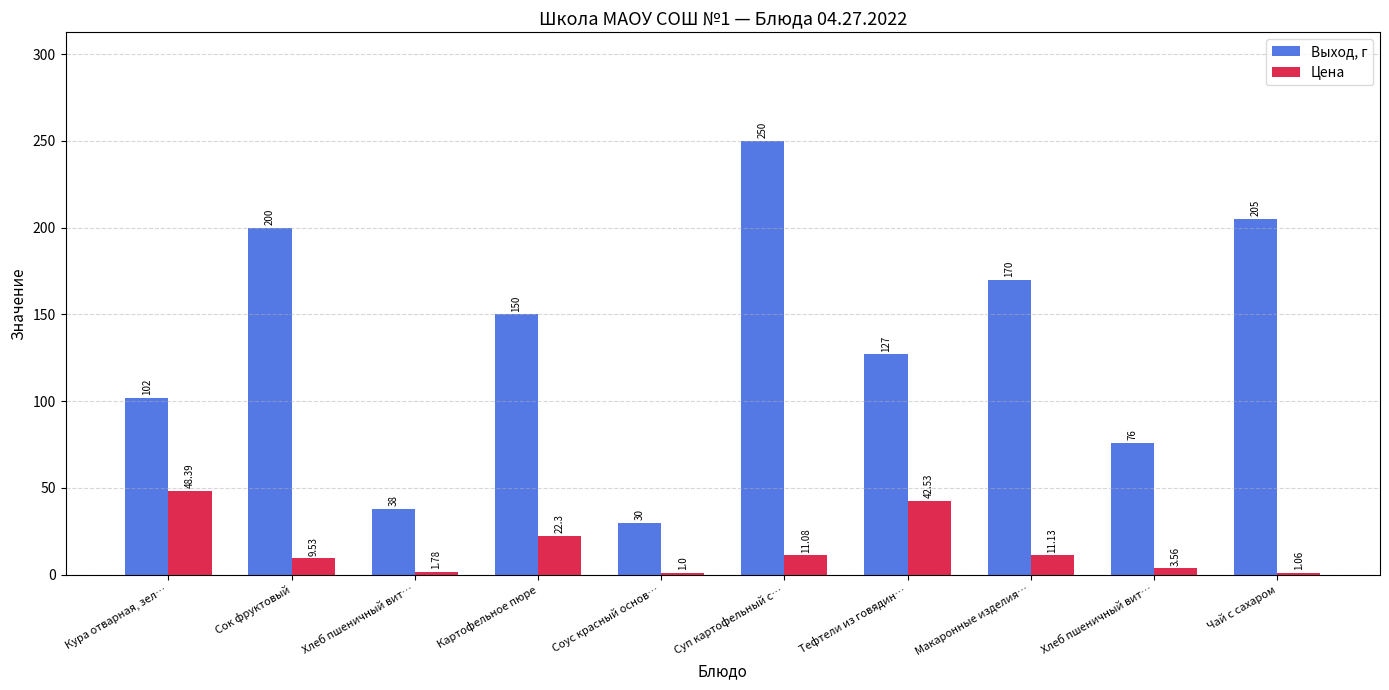

What are all the series names shown in the legend?

Выход, г, Цена